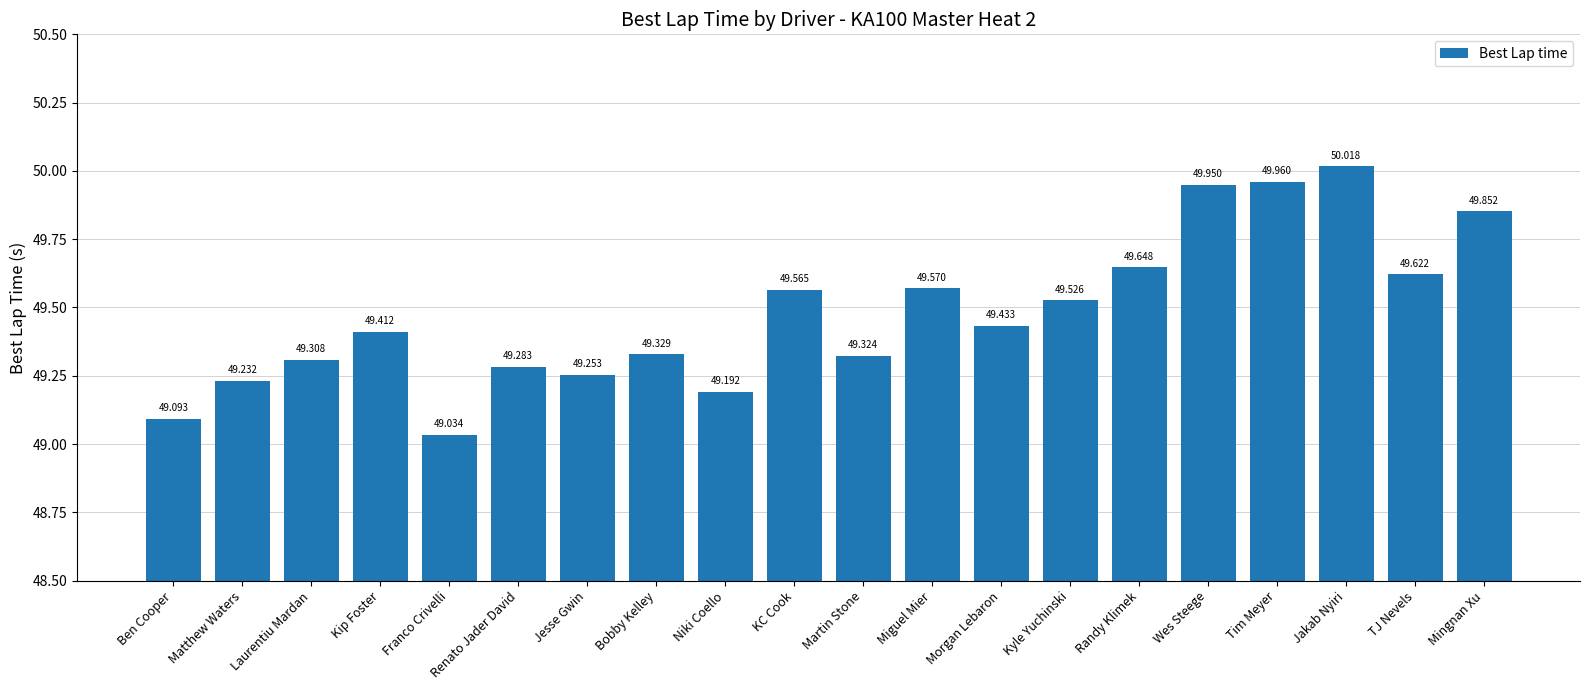

What is the change in value from Ben Cooper to Franco Crivelli?

-0.1